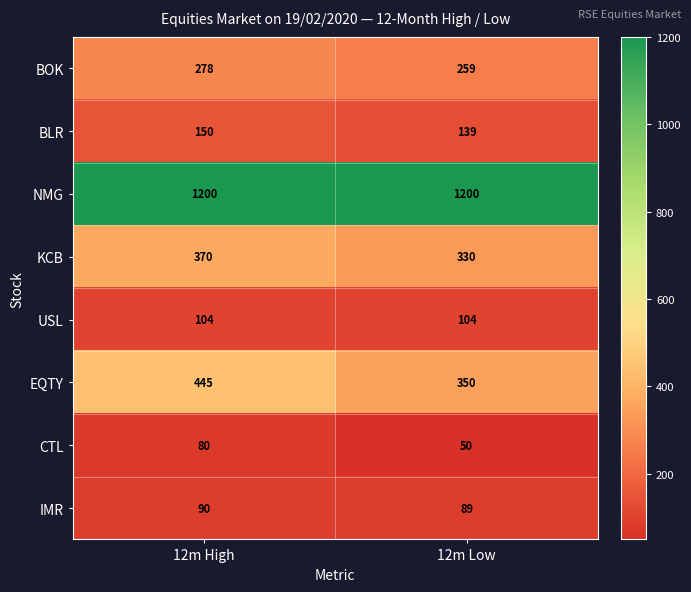

At which label does CTL reach its peak?

12m High